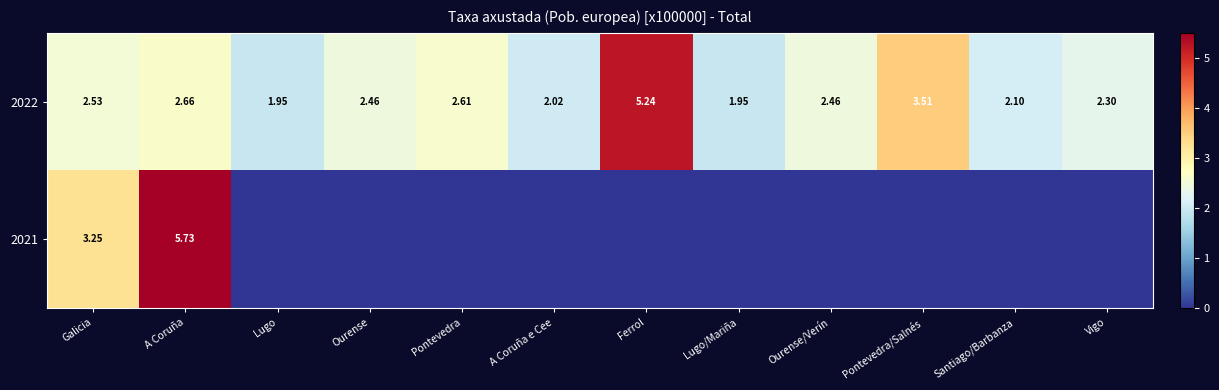

Which has a higher value, A Coruña e Cee or A Coruña?

A Coruña